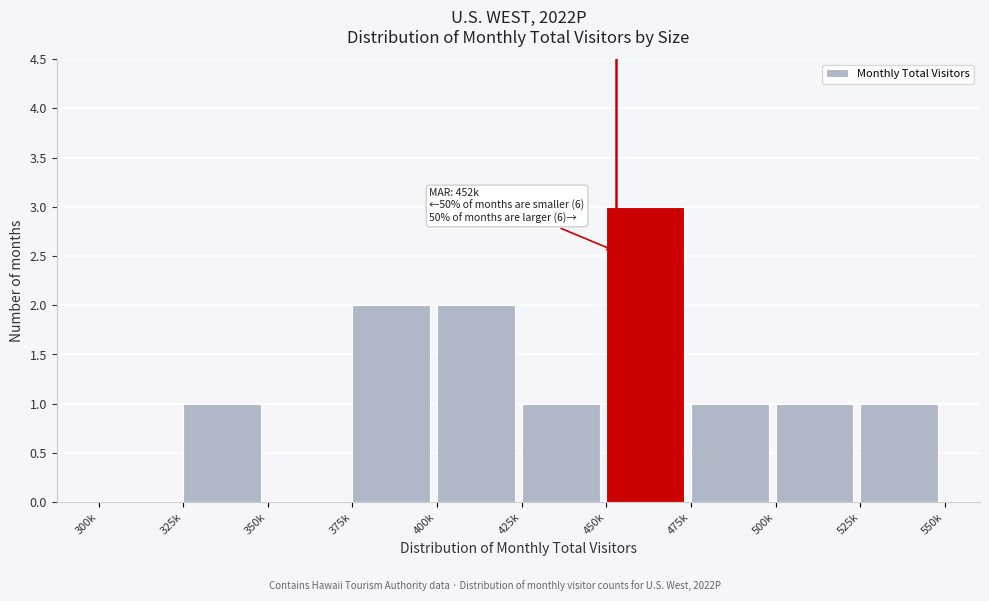

Reading right to left, extract all data points from this chart.

525k=1	500k=1	475k=1	450k=3	425k=1	400k=2	375k=2	350k=0	325k=1	300k=0